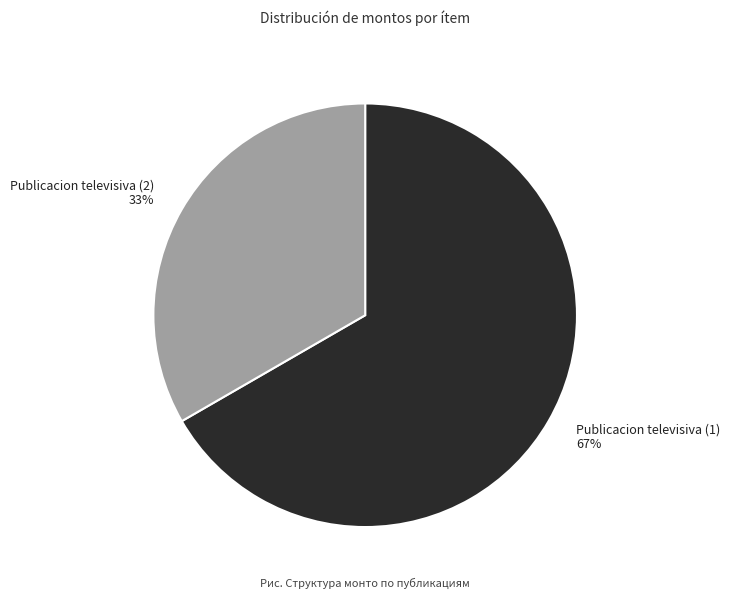

Which category has the biggest portion of the pie?

Publicacion televisiva (1)